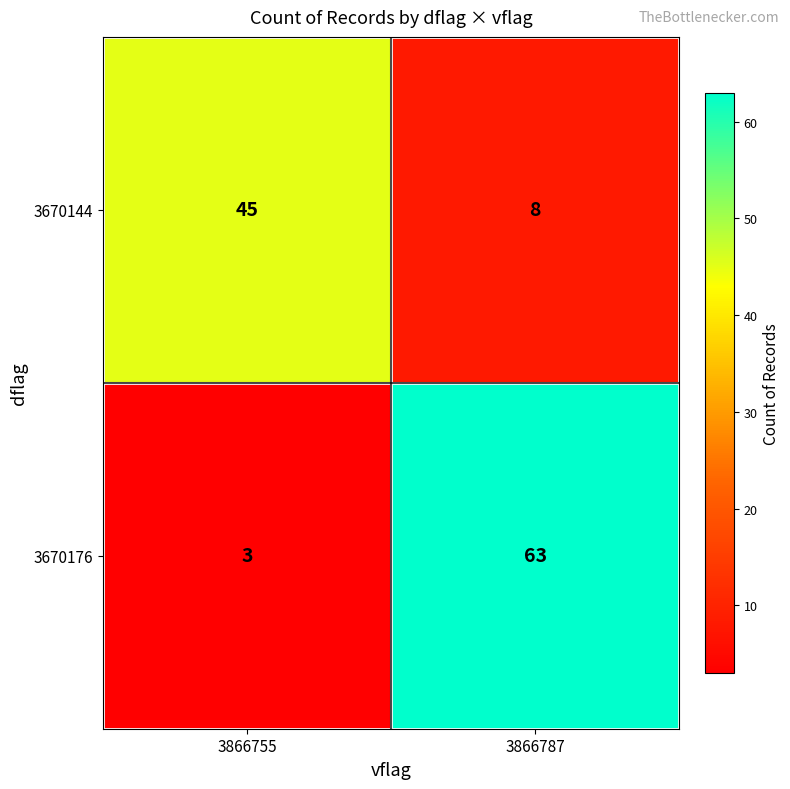

Reading right to left, extract all data points from this chart.

3670144: 3866787=8	3866755=45
3670176: 3866787=63	3866755=3